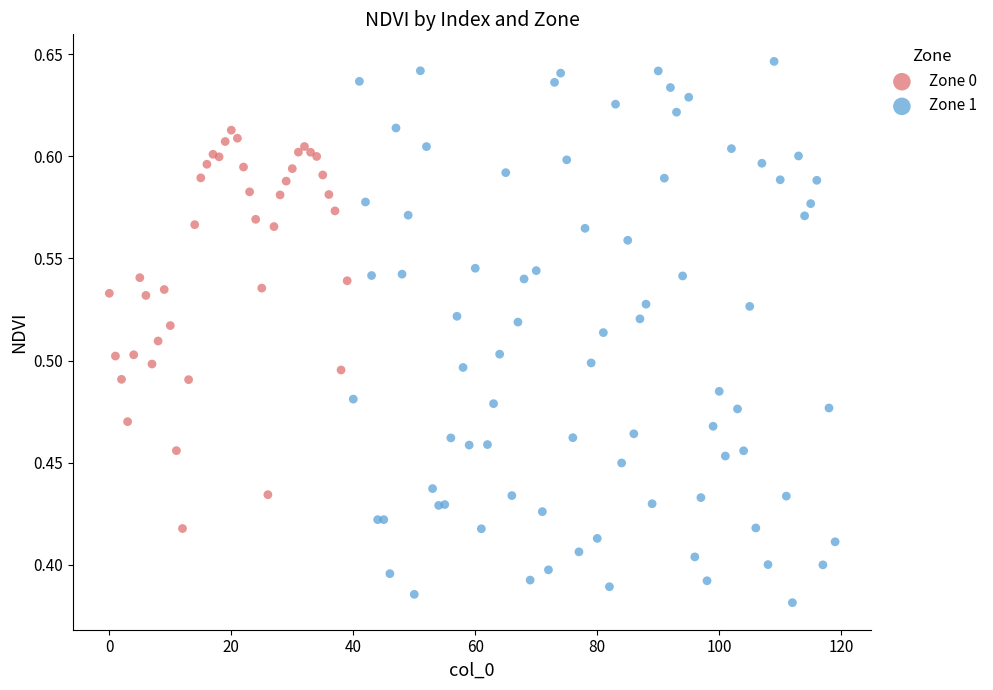

Which series reaches the maximum Y coordinate?

Zone 1